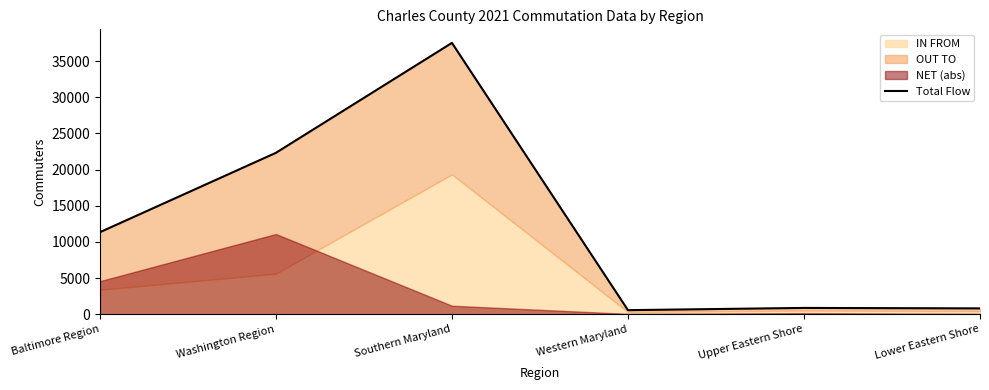

At which label does the data first exceed 11340?

Washington Region